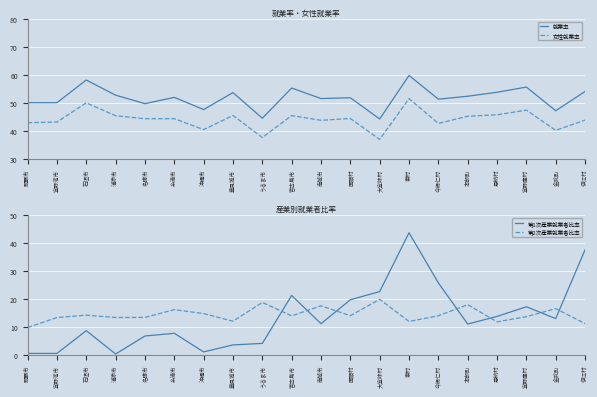

How many values in the 就業率 series exceed 52?

11